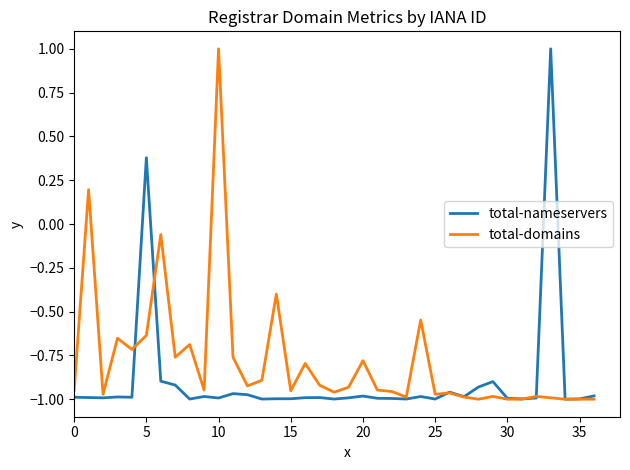

Which series has the largest total across all categories?

total-domains